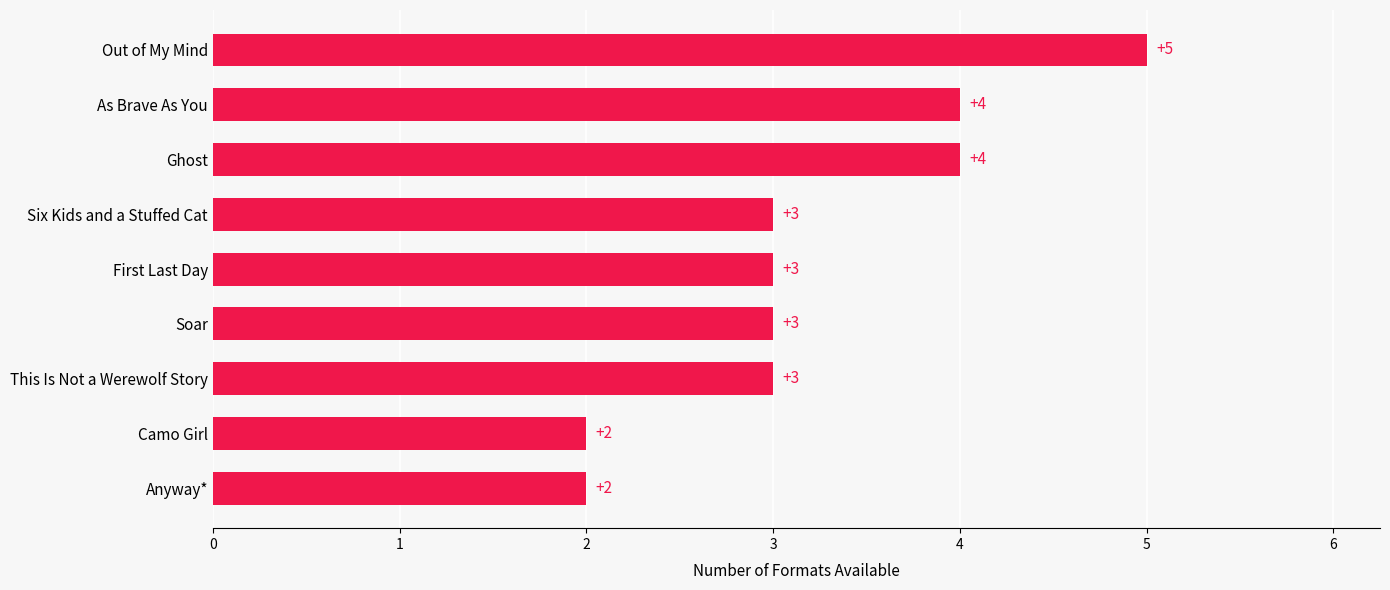

What is the difference between the maximum and second lowest values?

3